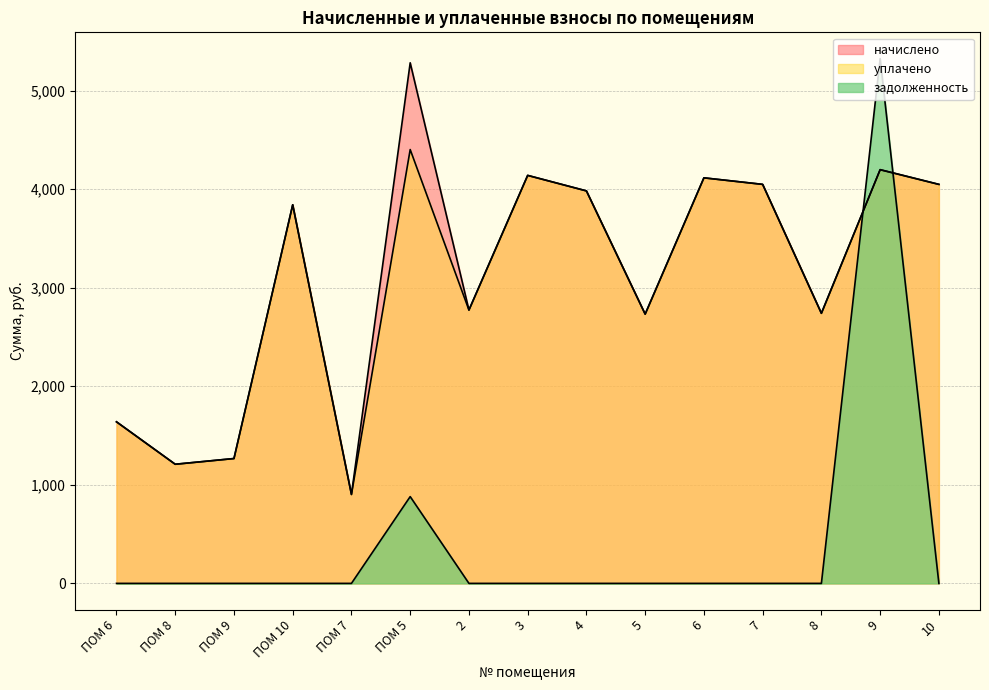

What value does the уплачено series have at 7?

4048.9